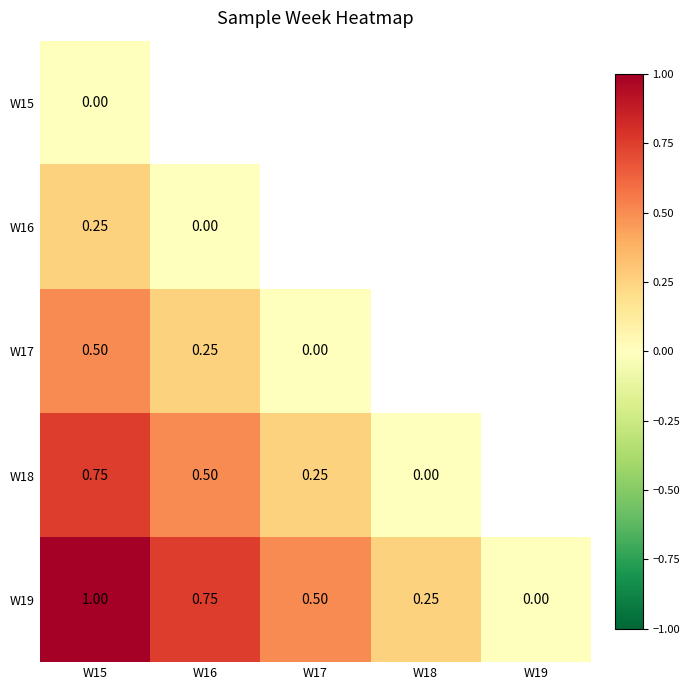

Which category has the highest value across all series?

W15